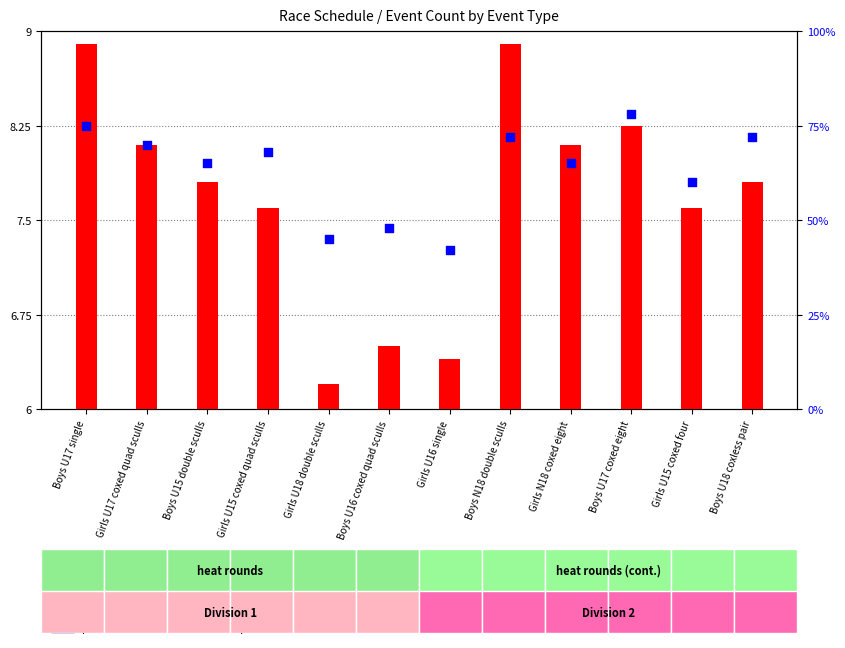

What is the change in value from Girls U18 double sculls to Girls U15 coxed four?

+15